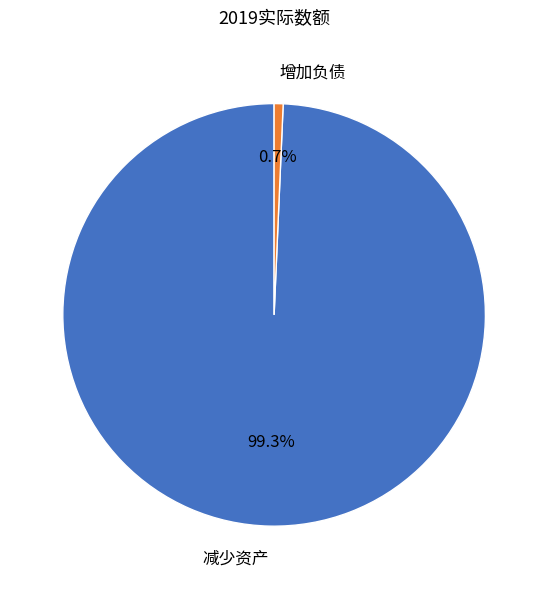

Which category has the smallest portion of the pie?

增加负债